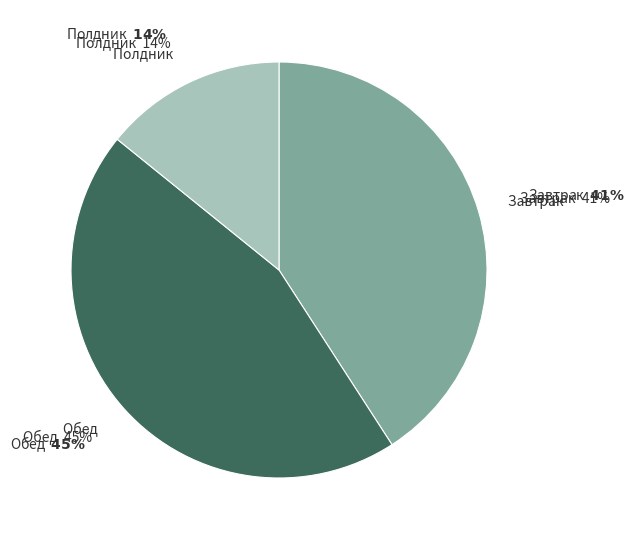

To the nearest percent, what is the average slice percentage?

33%